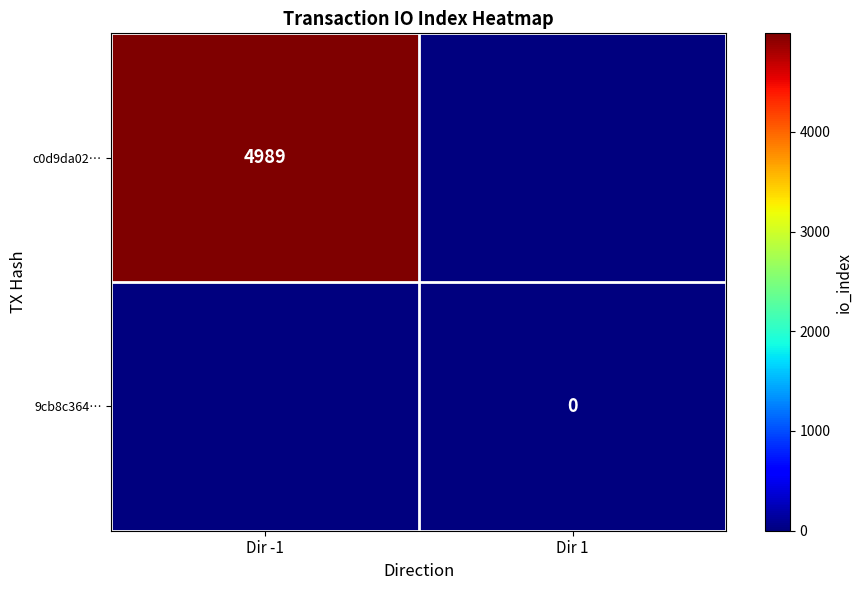

Is the value of 9cb8c364… at Dir 1 greater than the value of c0d9da02… at Dir -1?

No